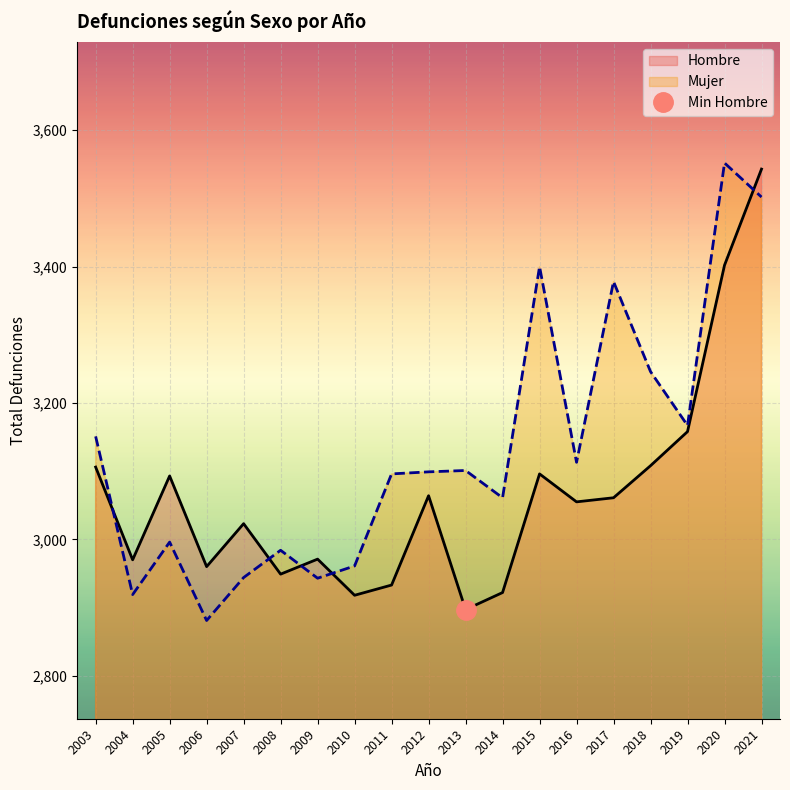

What is the difference between the maximum and minimum values in the Mujer series?

671